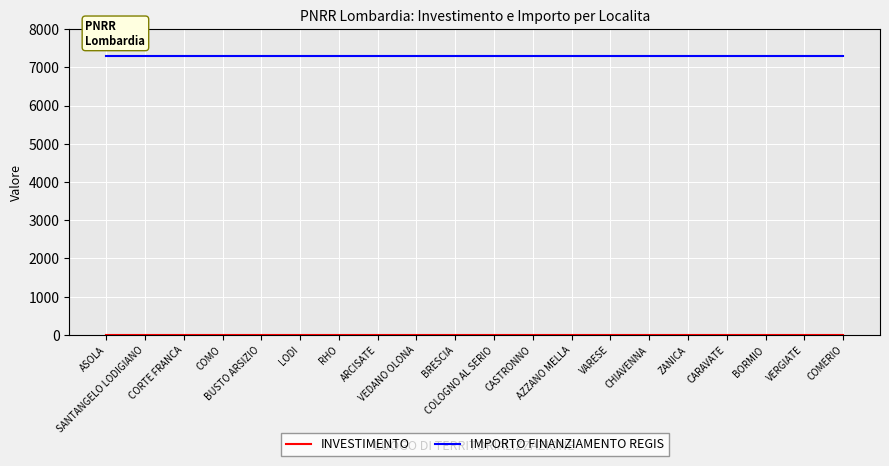

What is the greatest value displayed?

7301.0